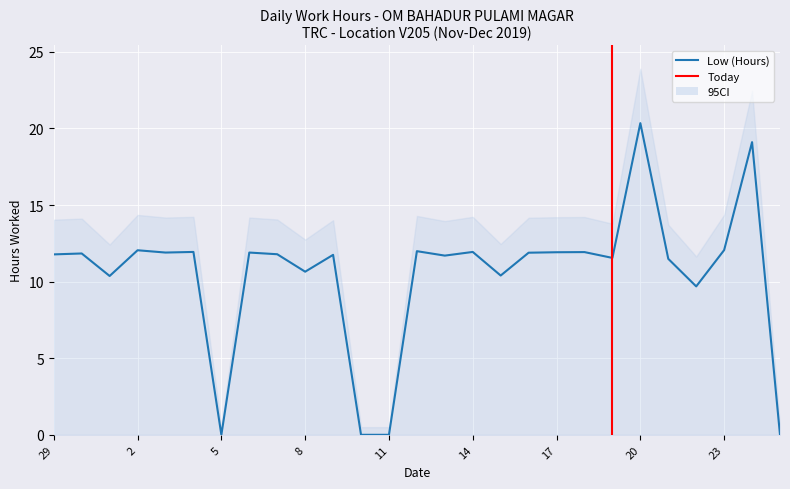

True or false: the data has more than 2 interior local peaks.

True